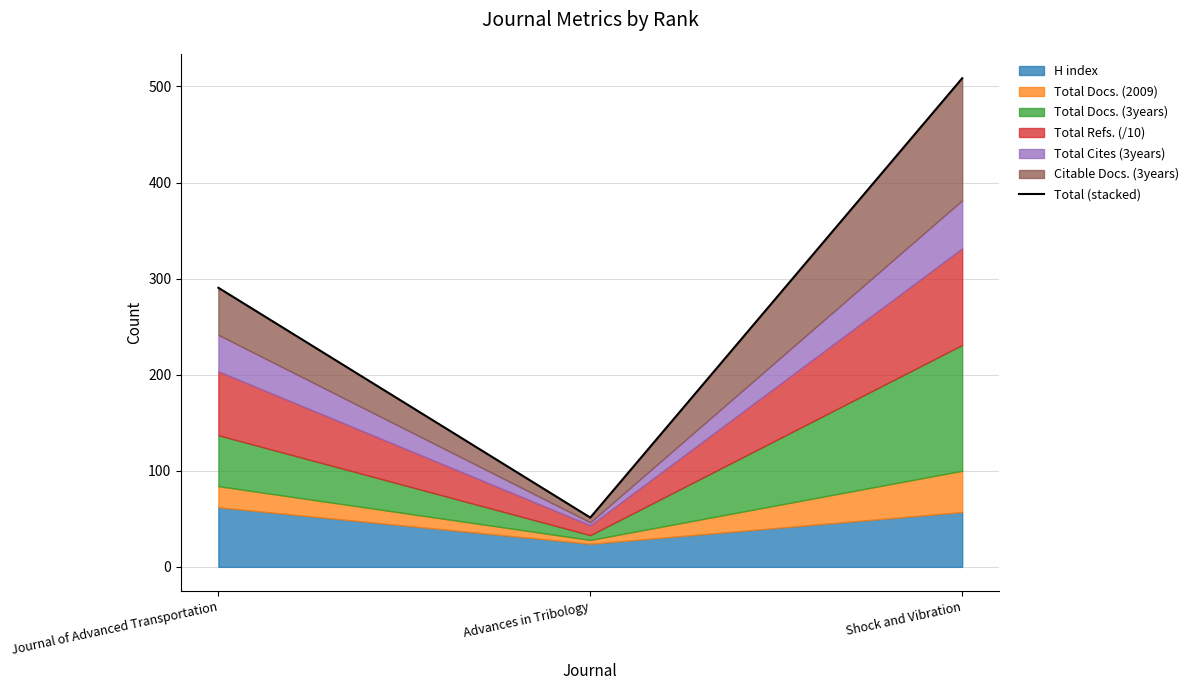

The value at Advances in Tribology is 51.3. True or false?

True